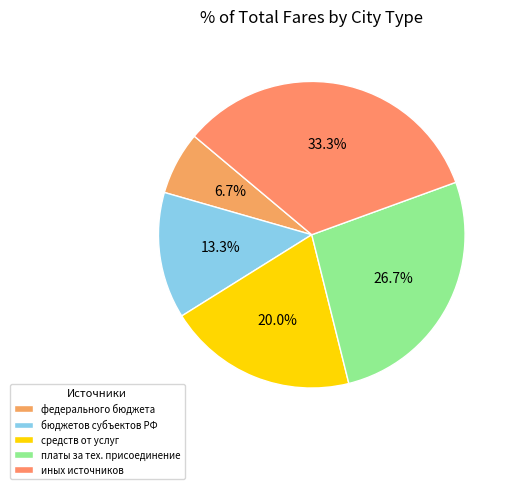

How many slices are in this pie chart?

5